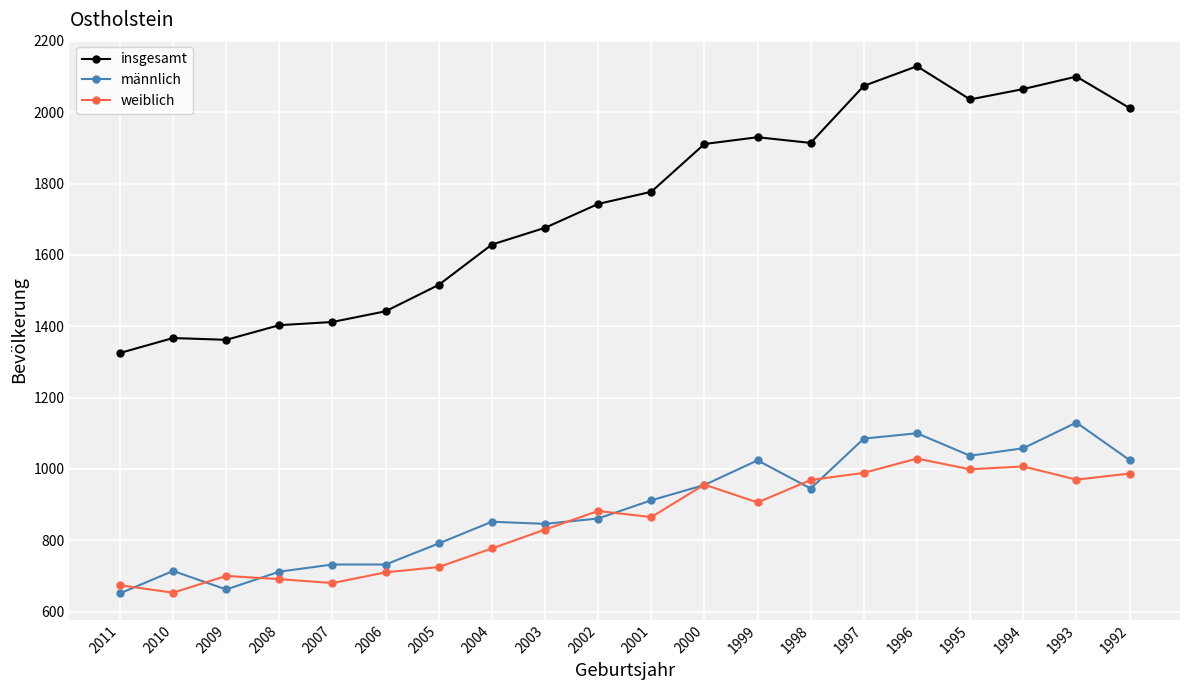

What value does the weiblich series have at 2008?

691